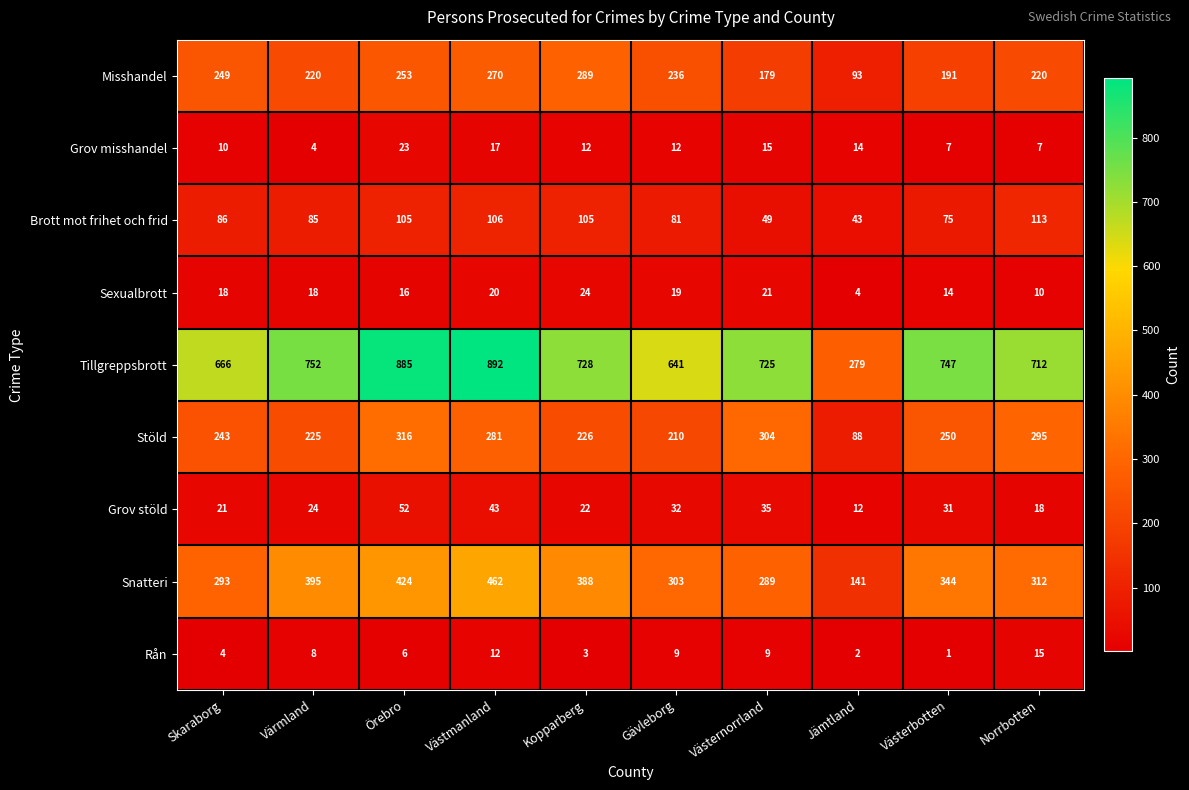

What value does the Snatteri series have at Kopparberg?

388